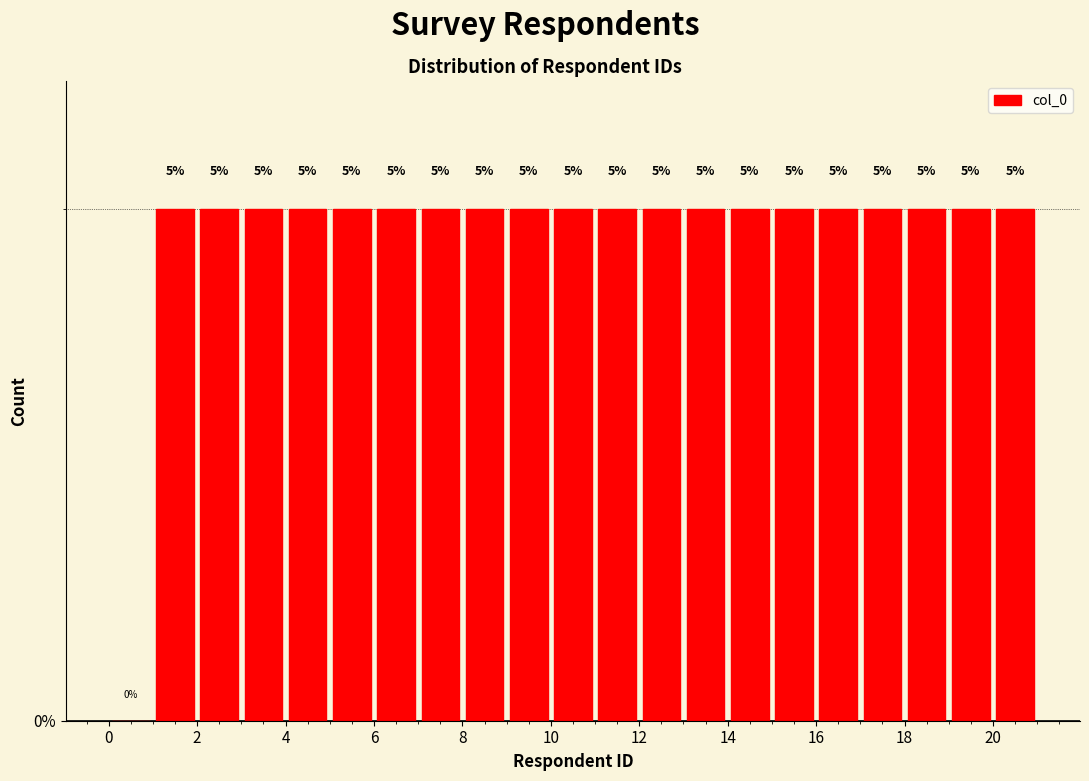

How tall is the bar that spans 14 to 15 on the x-axis?

5